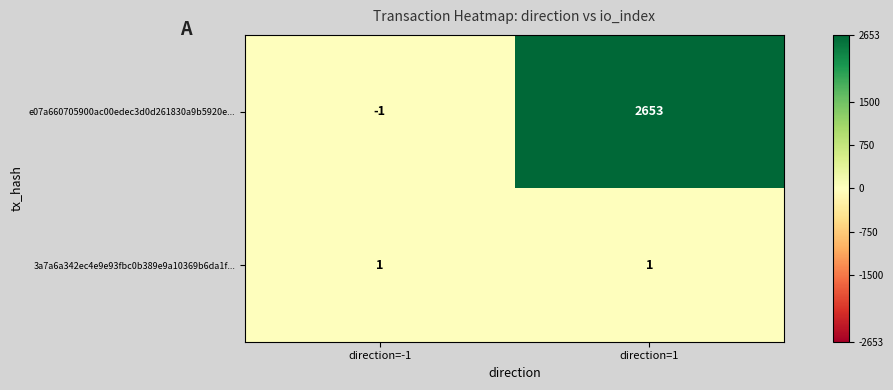

At which label is e07a660705900ac00edec3d0d261830a9b5920e... closest to 1326?

direction=-1